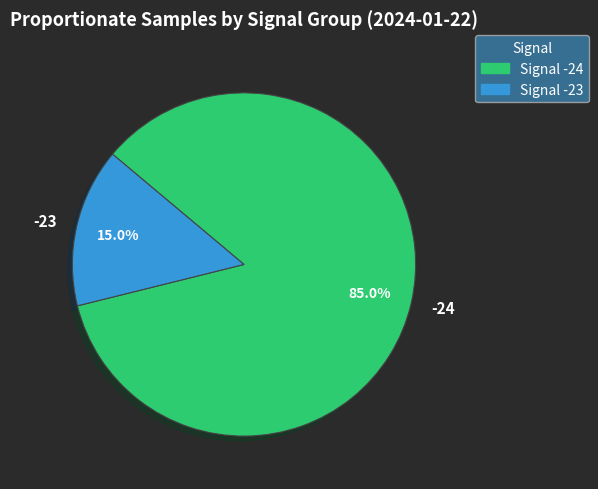

What percentage do -23 and -24 together represent?

100.0%